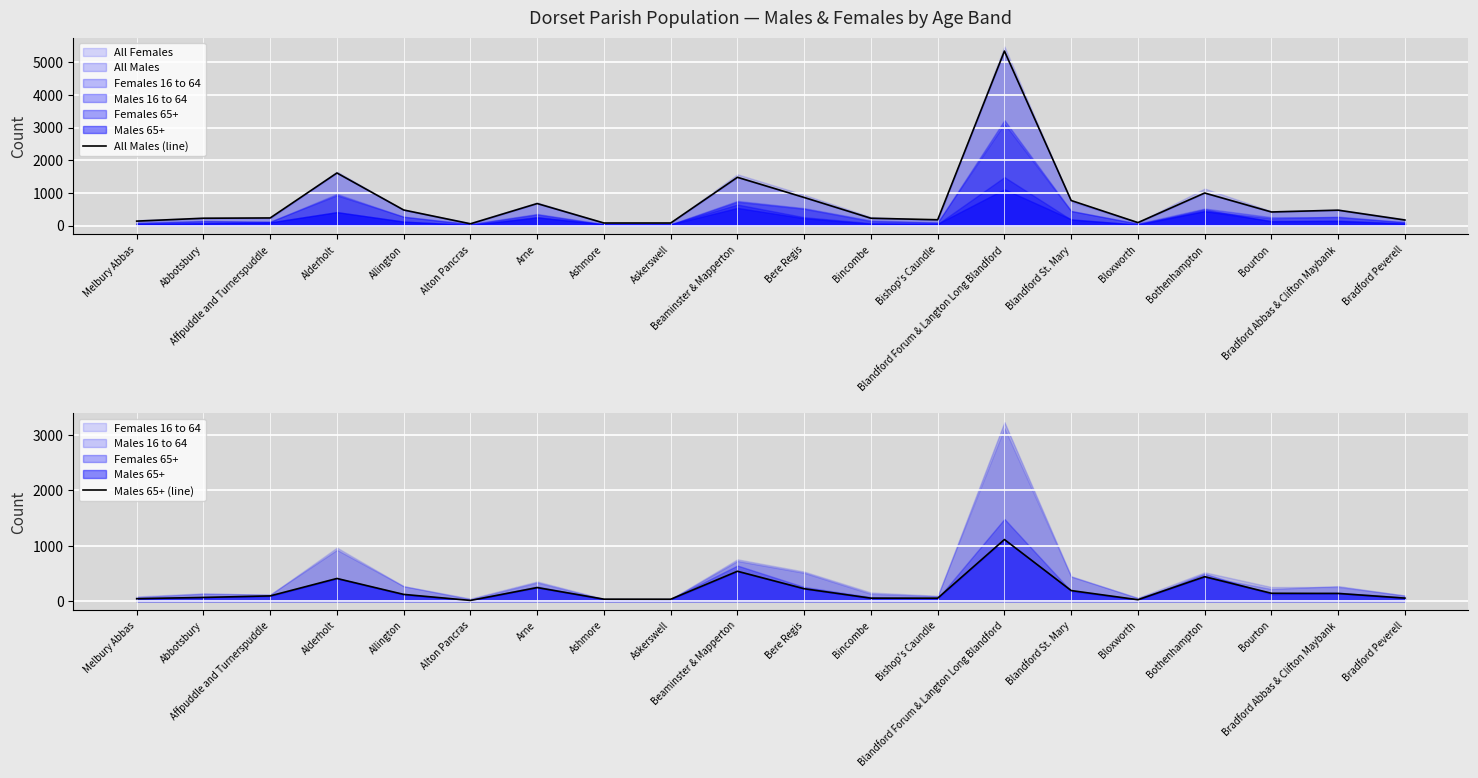

Rank the series at Alton Pancras from lowest to highest value.

Males 65+ (line), All Males (line)